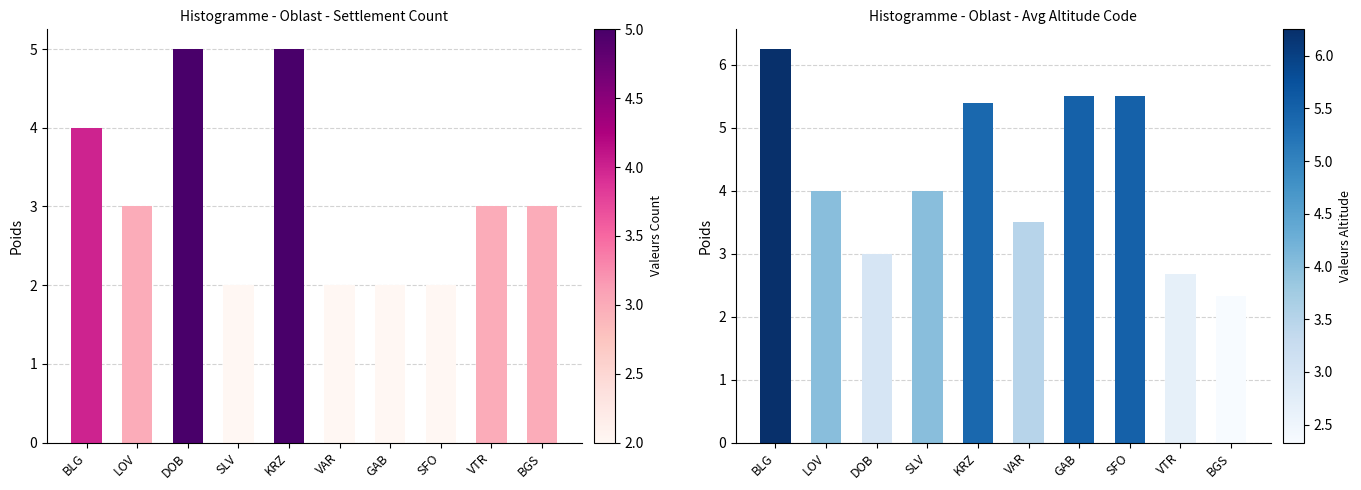

What is the label of the 7th bar from the right?

SLV